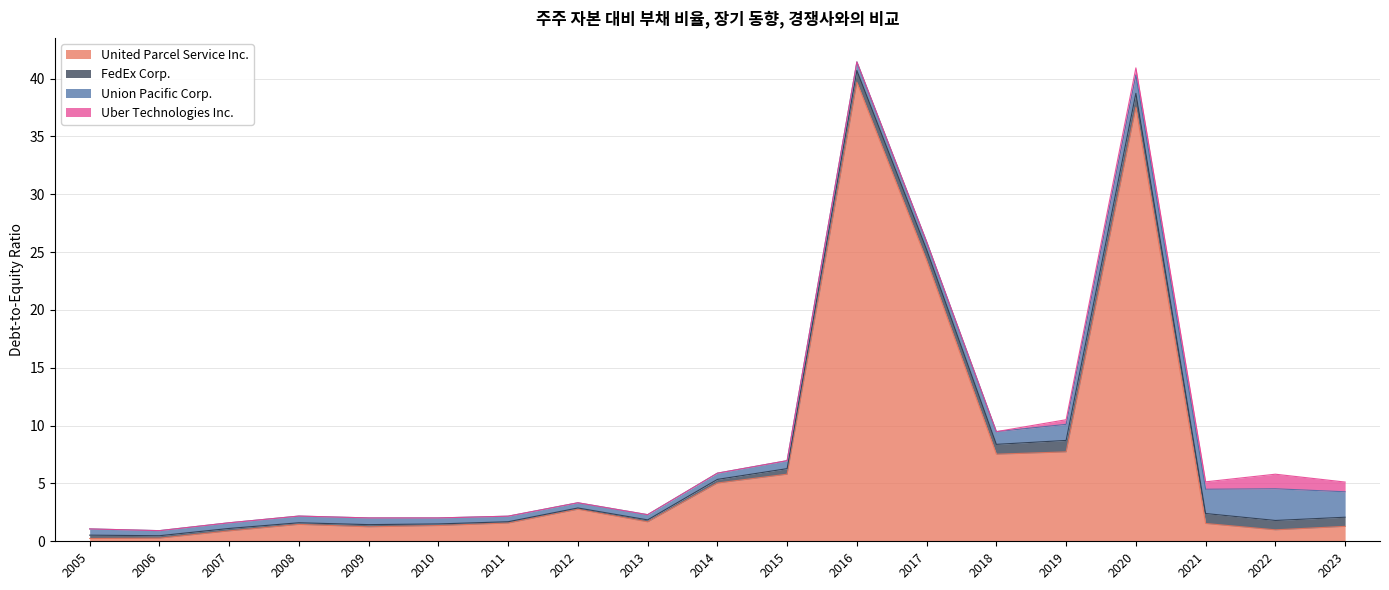

What is the total value across all series at 2017?

25.9